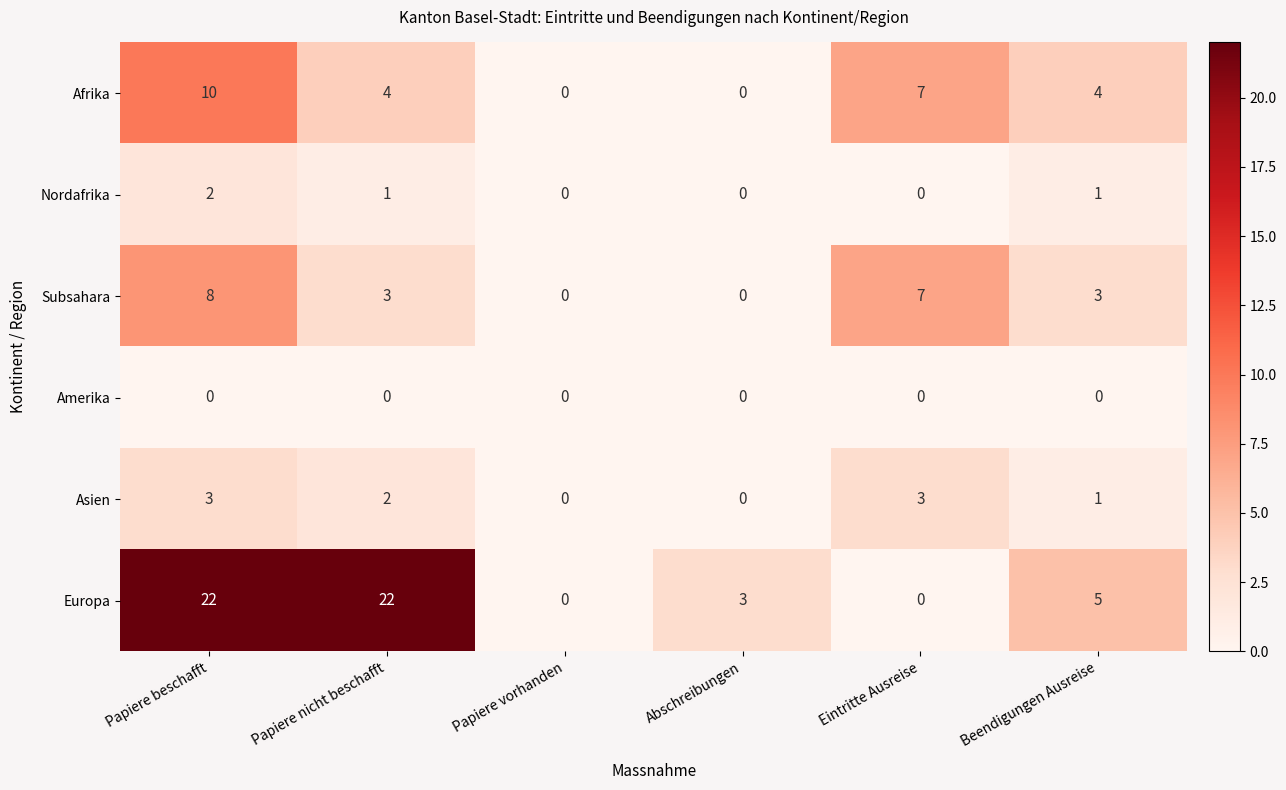

Which series changed the most between Papiere nicht beschafft and Eintritte Ausreise?

Europa